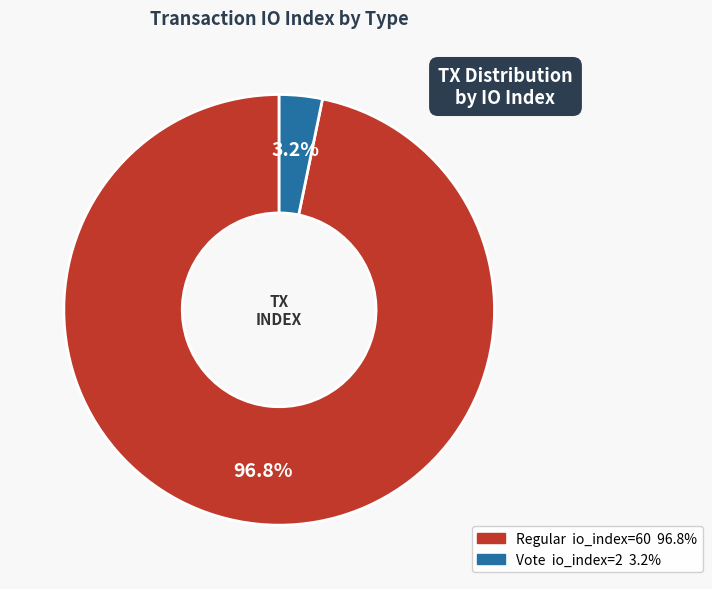

Is there any slice that represents more than half of the pie?

Yes